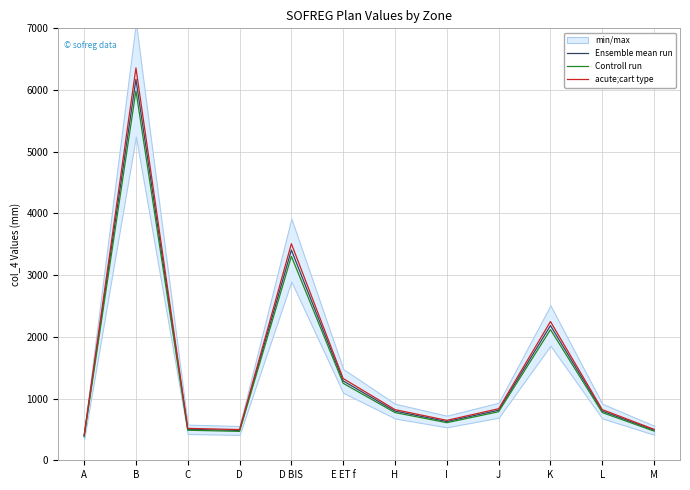

Reading left to right, transcribe all the data shown in this chart.

Ensemble mean run: A=394.0	B=6173.0	C=502.0	D=483.0	D BIS=3407.0	E ET f=1286.0	H=797.0	I=628.0	J=811.0	K=2183.0	L=797.0	M=487.0
Controll run: A=382.2	B=5987.8	C=486.9	D=468.5	D BIS=3304.8	E ET f=1247.4	H=773.1	I=609.2	J=786.7	K=2117.5	L=773.1	M=472.4
acute;cart type: A=405.8	B=6358.2	C=517.1	D=497.5	D BIS=3509.2	E ET f=1324.6	H=820.9	I=646.8	J=835.3	K=2248.5	L=820.9	M=501.6